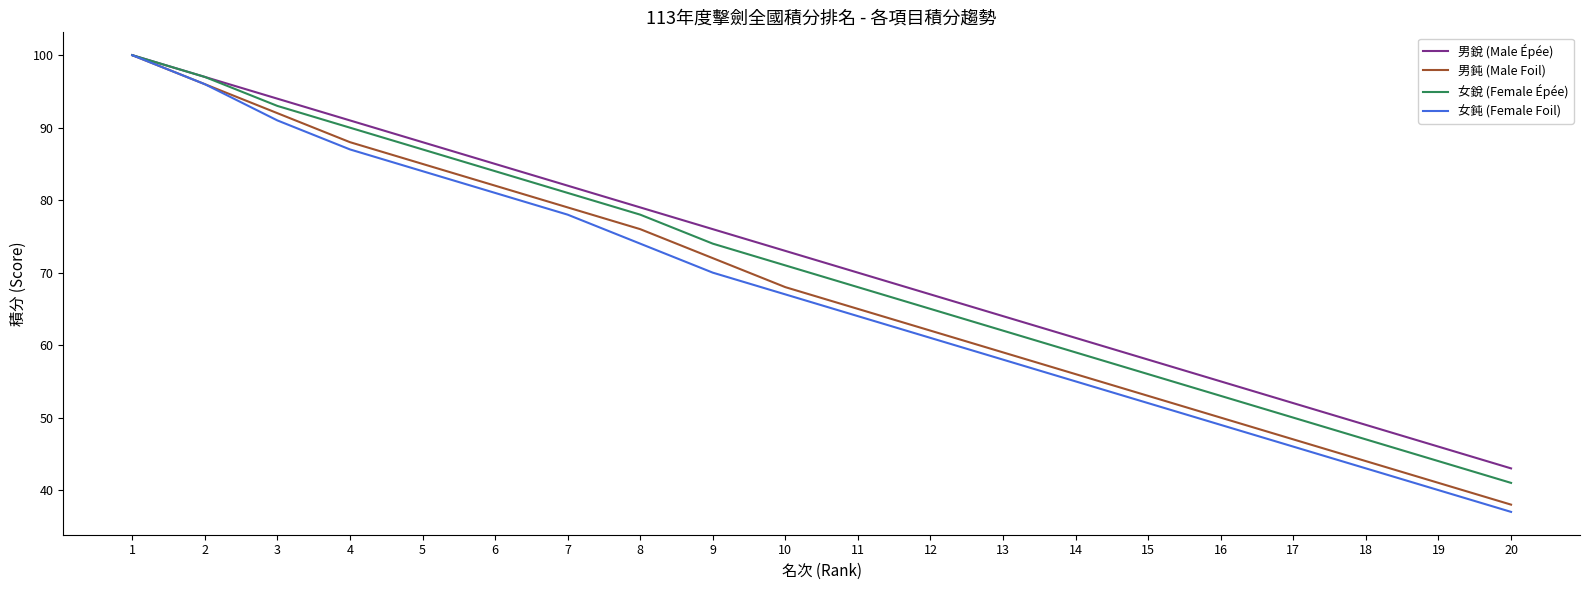

Reading left to right, extract all data points from this chart.

男銳 (Male Épée): 100	97	94	91	88	85	82	79	76	73	70	67	64	61	58	55	52	49	46	43
男鈍 (Male Foil): 100	96	92	88	85	82	79	76	72	68	65	62	59	56	53	50	47	44	41	38
女銳 (Female Épée): 100	97	93	90	87	84	81	78	74	71	68	65	62	59	56	53	50	47	44	41
女鈍 (Female Foil): 100	96	91	87	84	81	78	74	70	67	64	61	58	55	52	49	46	43	40	37